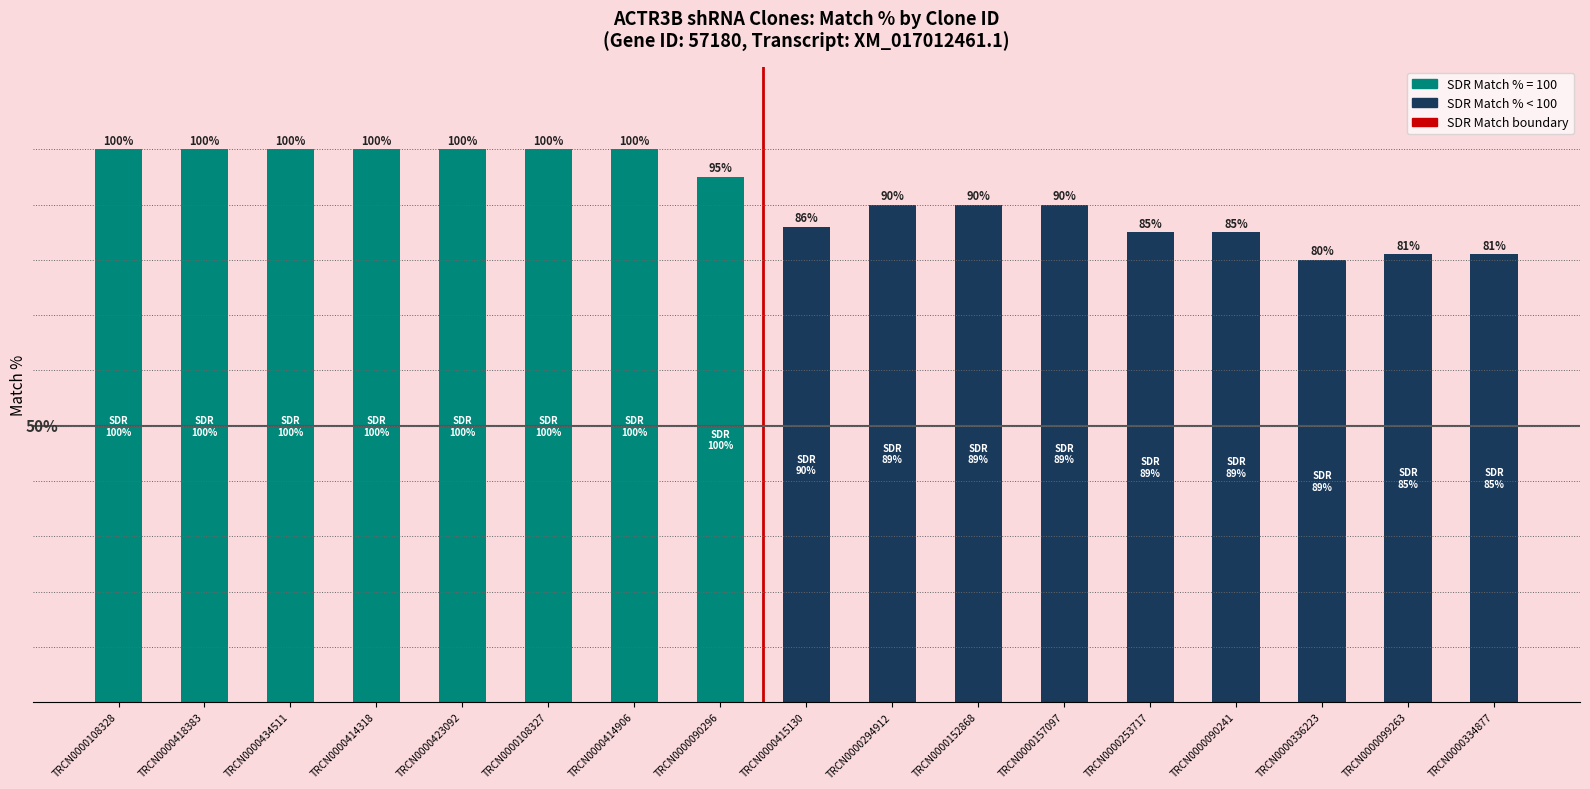

At which category does the chart reach its peak across all series?

TRCN0000418383